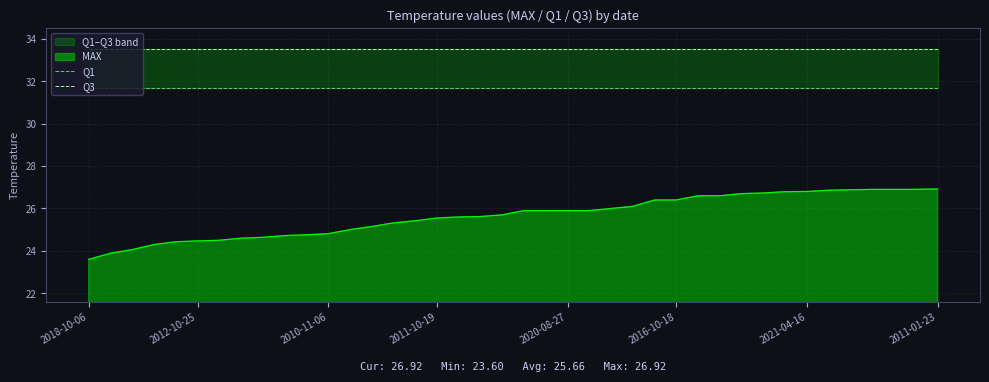

What is the minimum value for MAX?

23.6